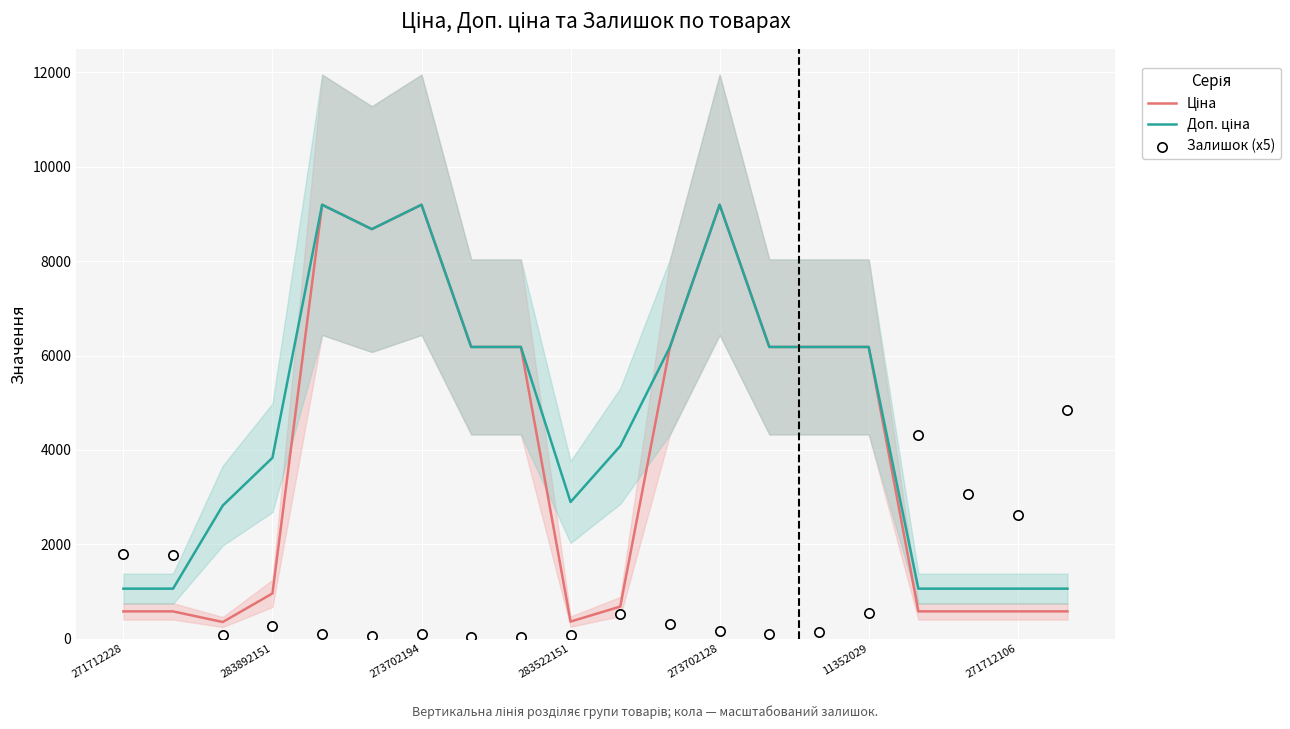

Which series has the largest total across all categories?

Доп. ціна